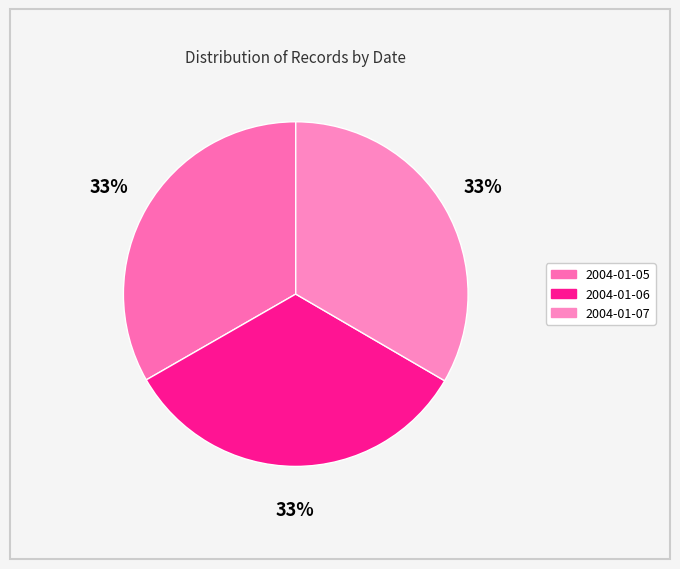

What is the largest slice in the pie chart?

2004-01-07